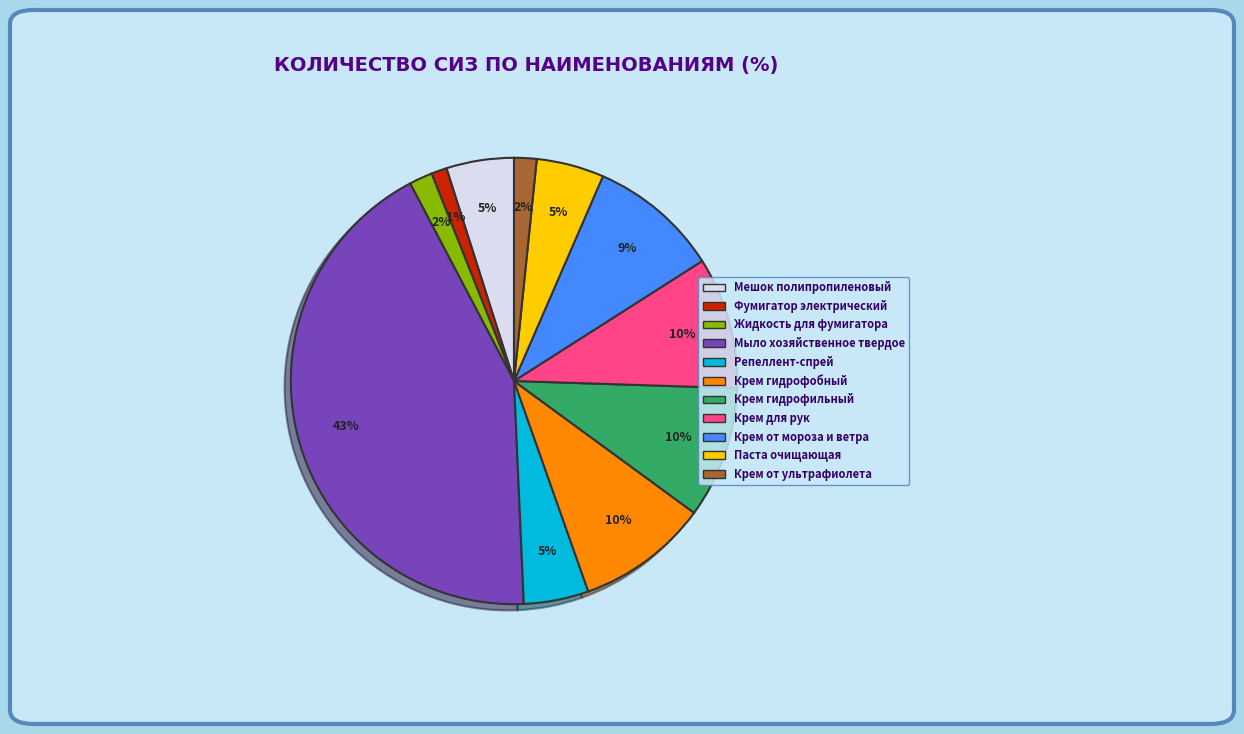

Combined, do Крем гидрофобный and Мешок полипропиленовый account for over 50%?

No